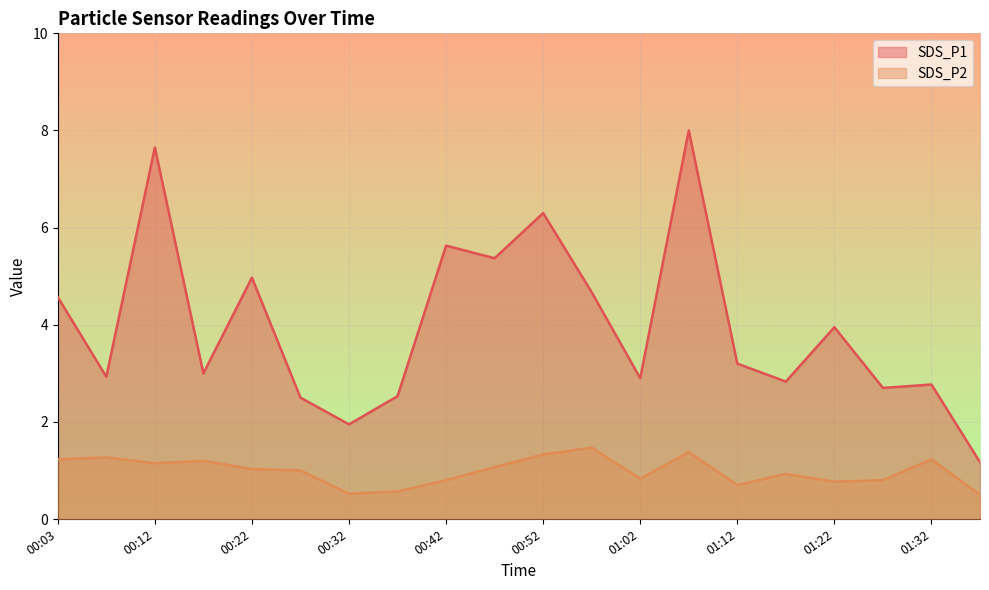

What is the value of the SDS_P2 point at the 12th from the left?

1.5